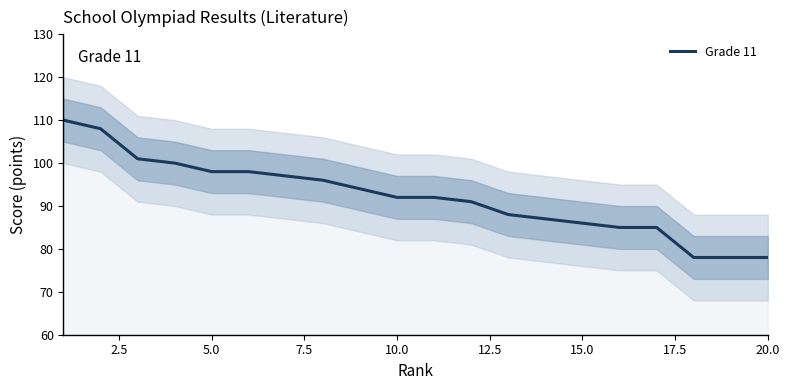

What is the value of the 7th point from the left?

97